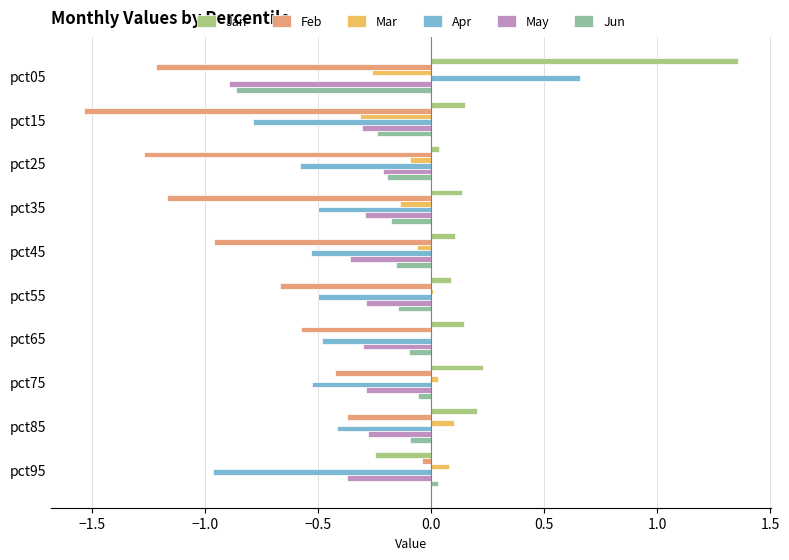

At which label is May closest to 0?

pct25